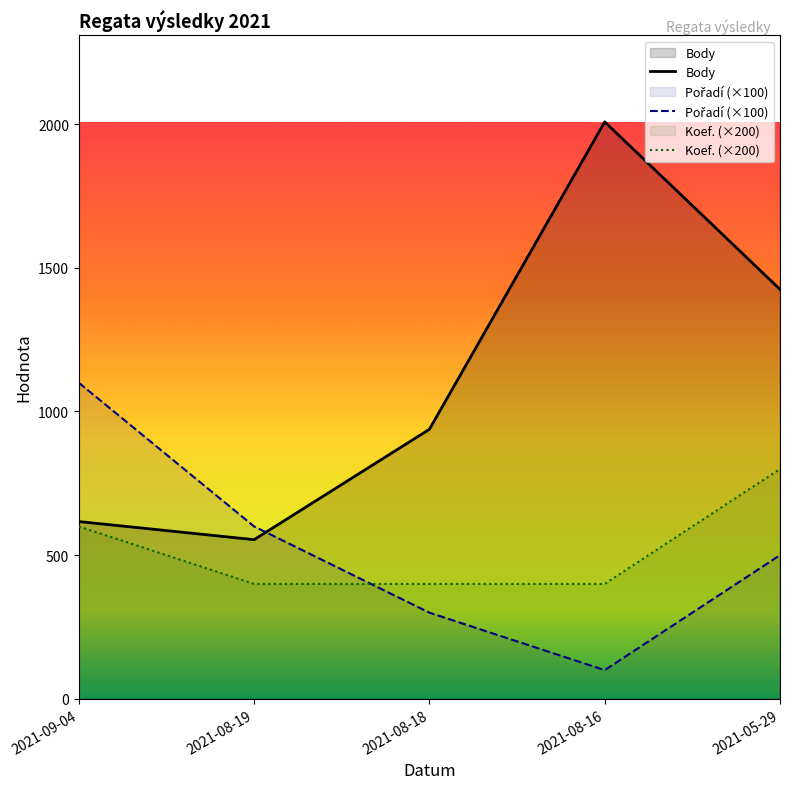

Reading left to right, what are all the values shown in this chart?

Pořadí: 2021-09-04=1100	2021-08-19=600	2021-08-18=300	2021-08-16=100	2021-05-29=500
Body: 2021-09-04=617	2021-08-19=554	2021-08-18=938	2021-08-16=2008	2021-05-29=1425
Koef.: 2021-09-04=600	2021-08-19=400	2021-08-18=400	2021-08-16=400	2021-05-29=800